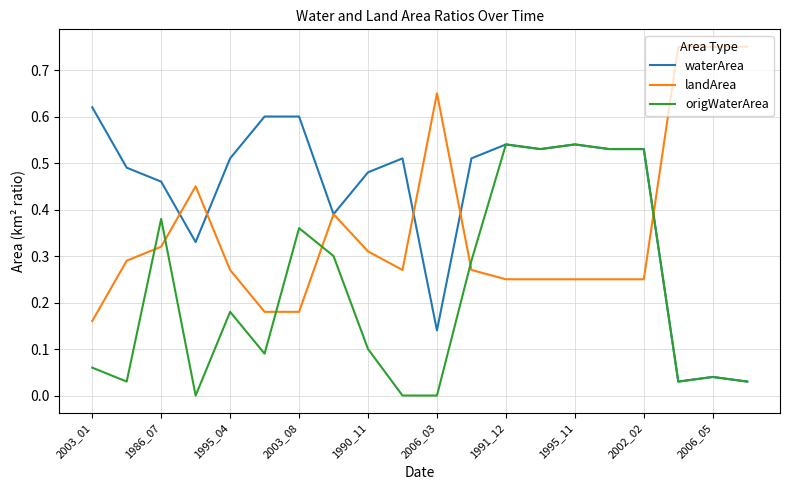

Rank the series by their average value, from highest to lowest.

waterArea, landArea, origWaterArea